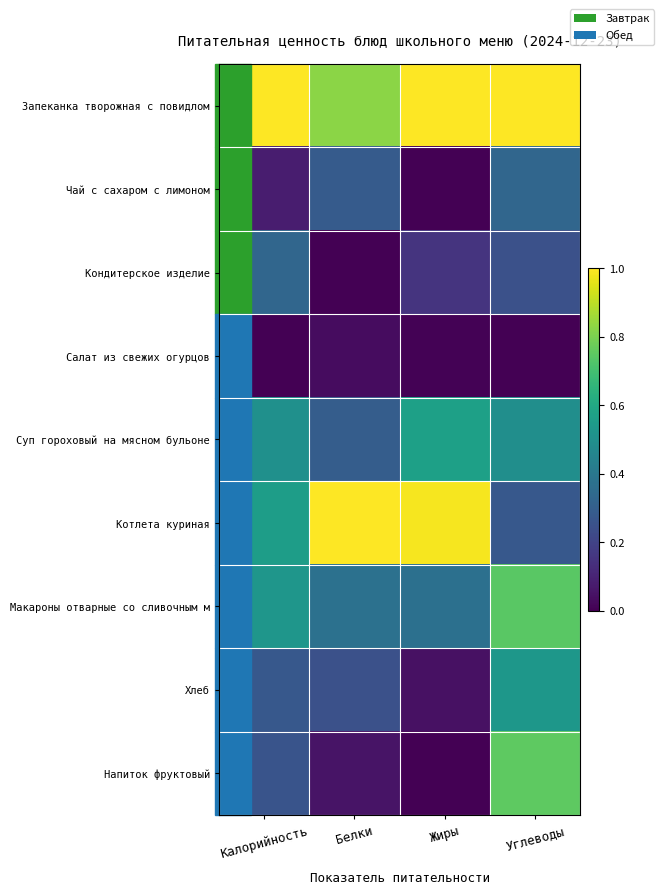

Between Калорийность and Жиры, which series saw the biggest shift?

Котлета куриная